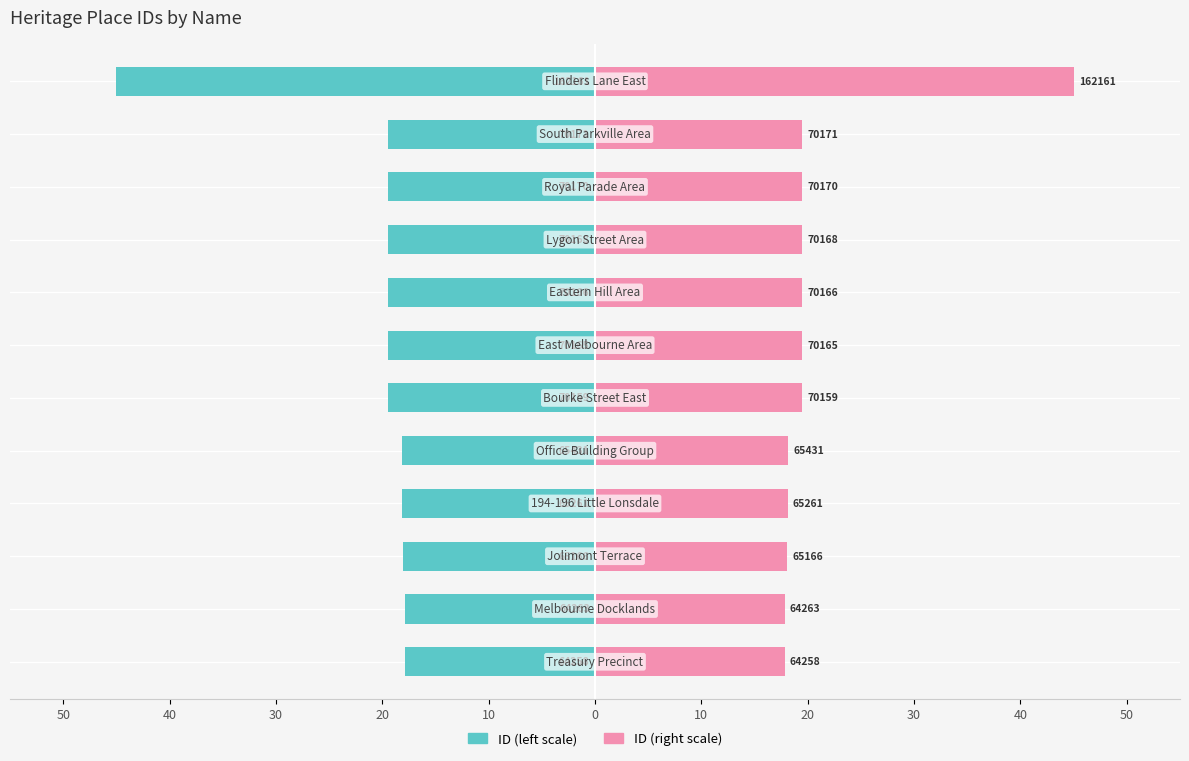

Reading left to right, extract all data points from this chart.

ID (left): -17.8	-17.8	-18.1	-18.1	-18.2	-19.5	-19.5	-19.5	-19.5	-19.5	-19.5	-45.0
ID (right): 17.8	17.8	18.1	18.1	18.2	19.5	19.5	19.5	19.5	19.5	19.5	45.0